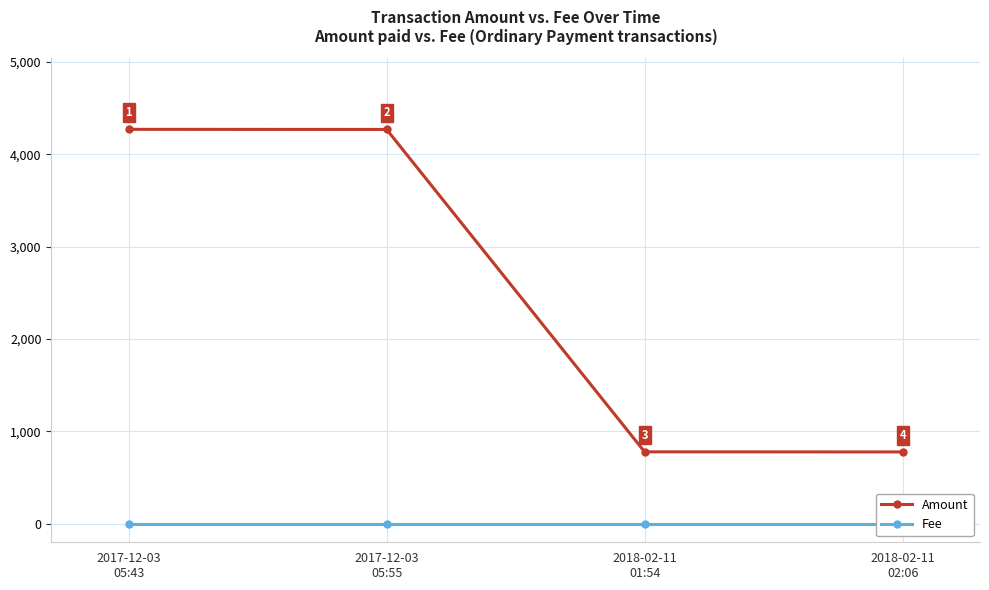

What is the label of the 2nd point from the left?

2017-12-03
05:55